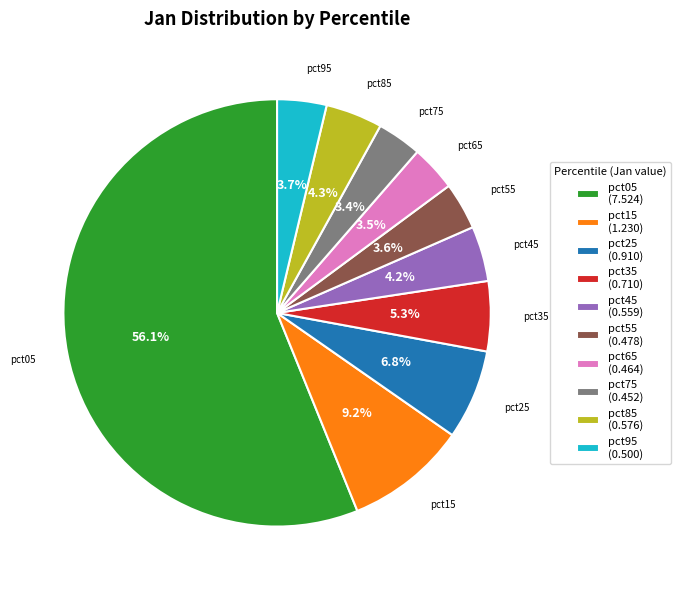

Do pct75 and pct95 together represent more than half of the pie?

No